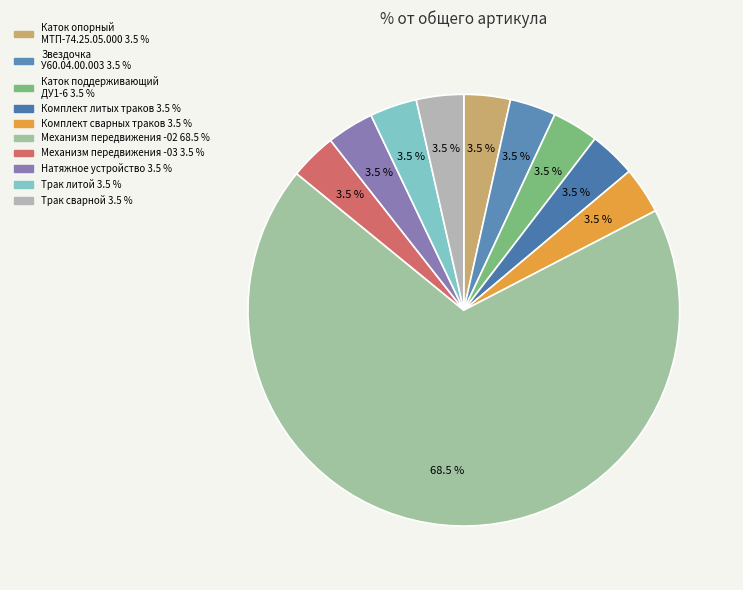

To the nearest percent, what is the average slice percentage?

10%